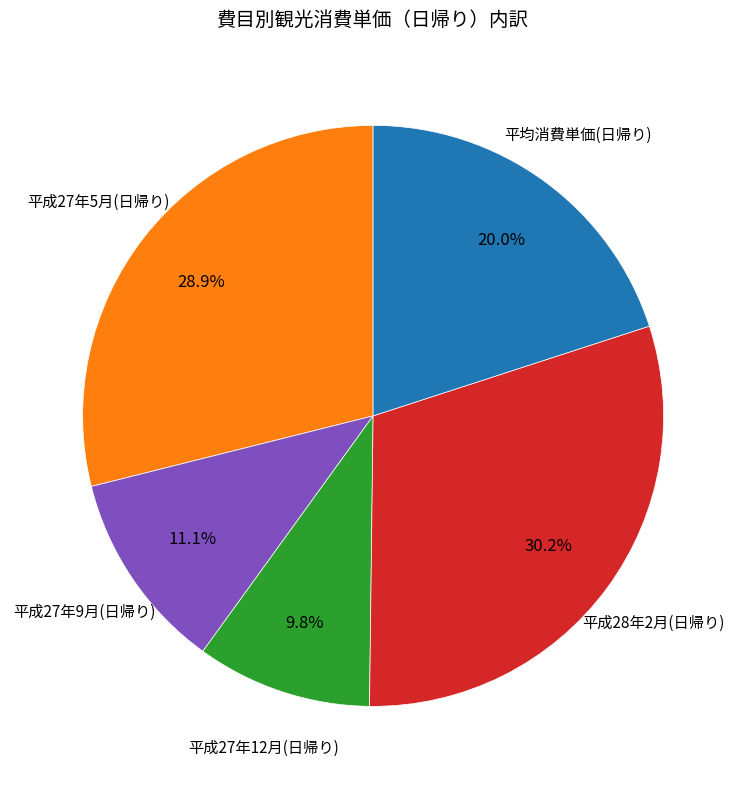

Does any single category account for the majority?

No